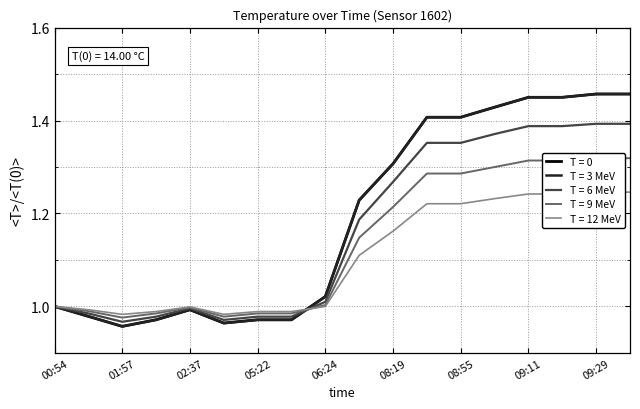

Read the t_norm_2 value at 02:23.

1.0